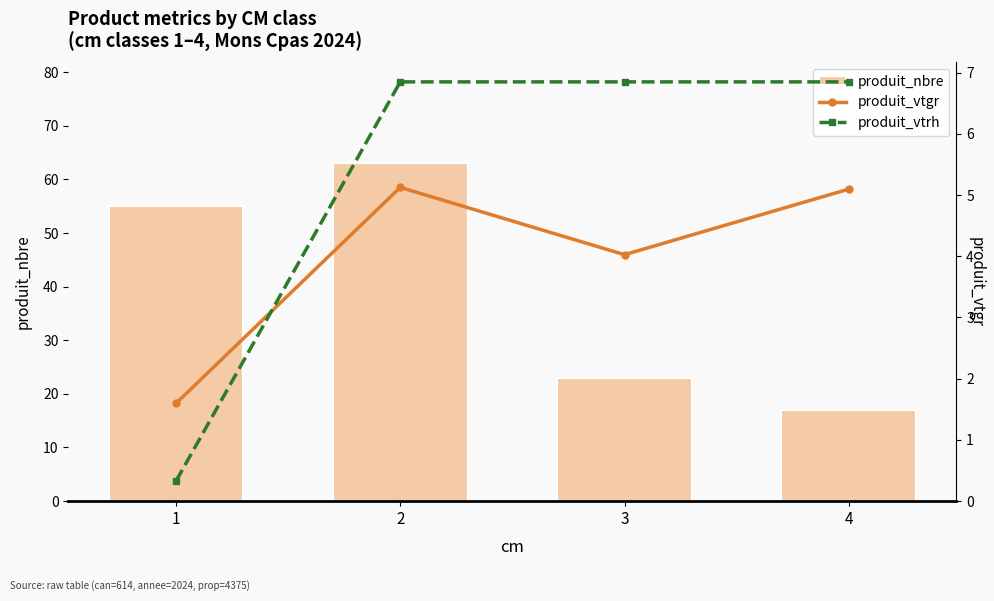

Which category has the lowest value across all series?

1